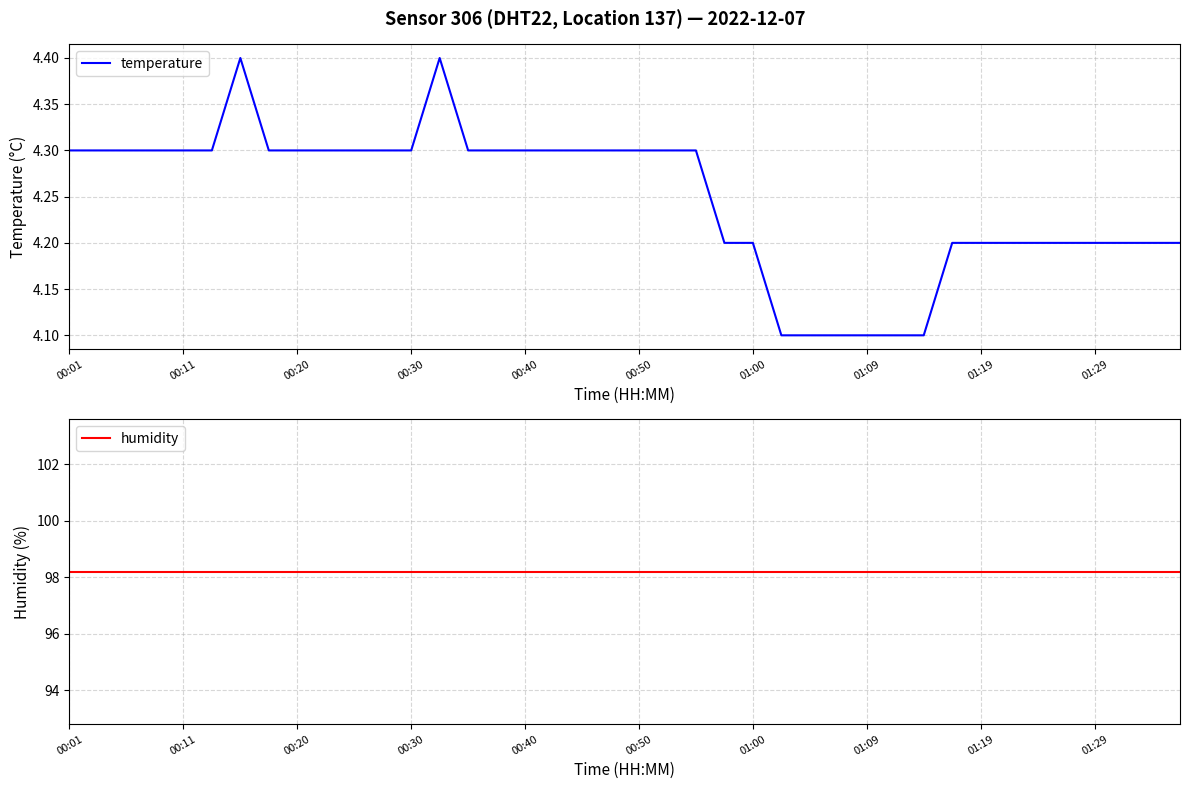

What is the value of the humidity point at the 13th from the left?

98.2